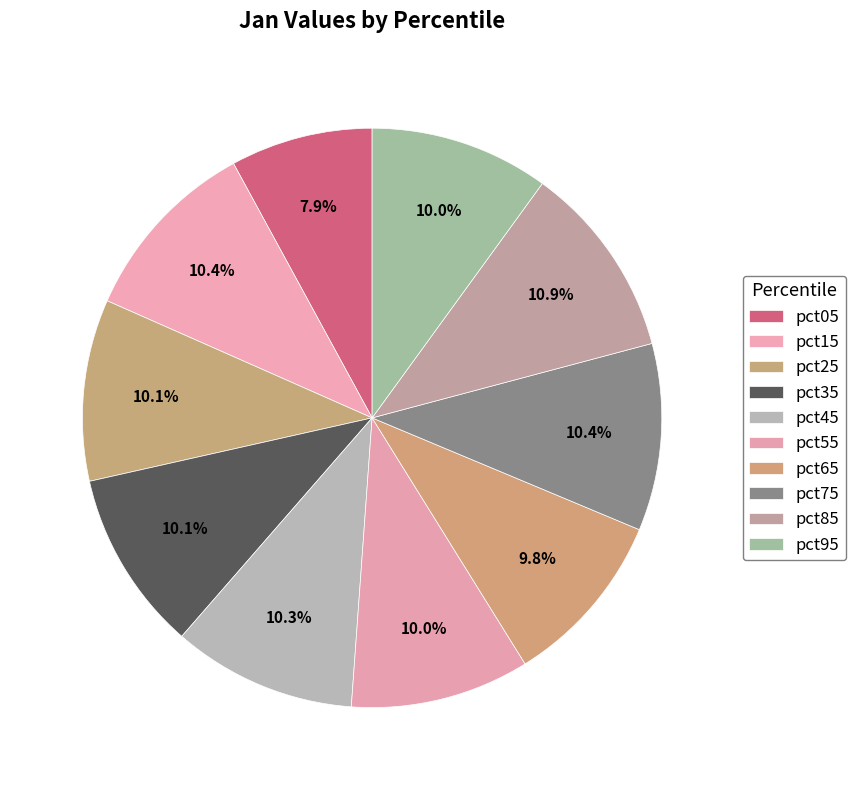

Combined, do pct65 and pct35 account for over 50%?

No